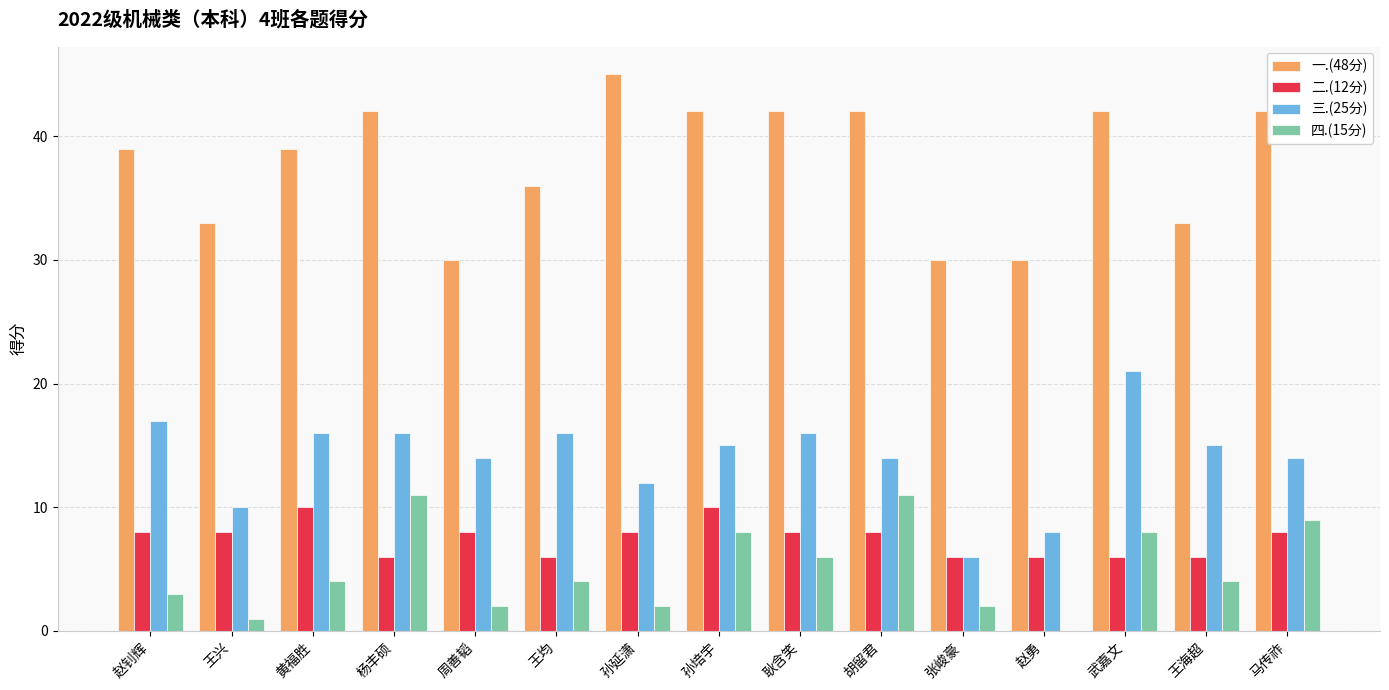

Which label corresponds to the largest value in the chart?

孙延潇